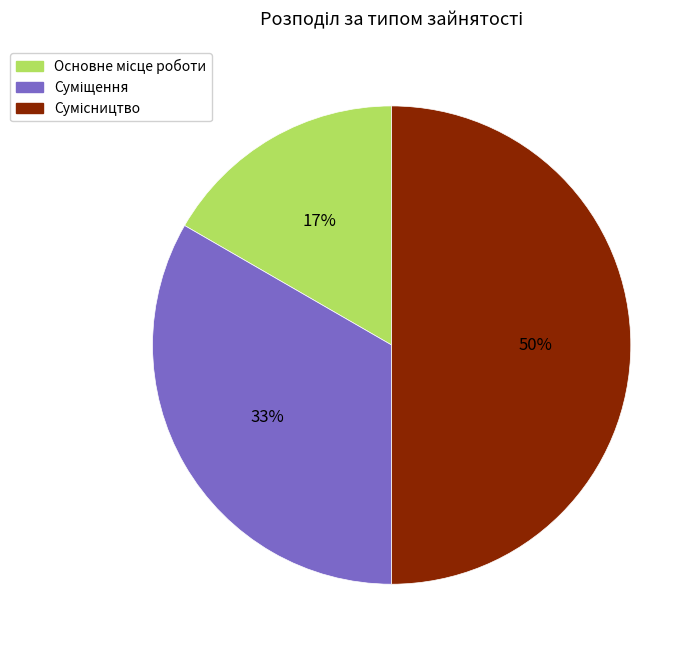

To the nearest percent, what is the difference between the Основне місце роботи and Суміщення slice percentages?

17%